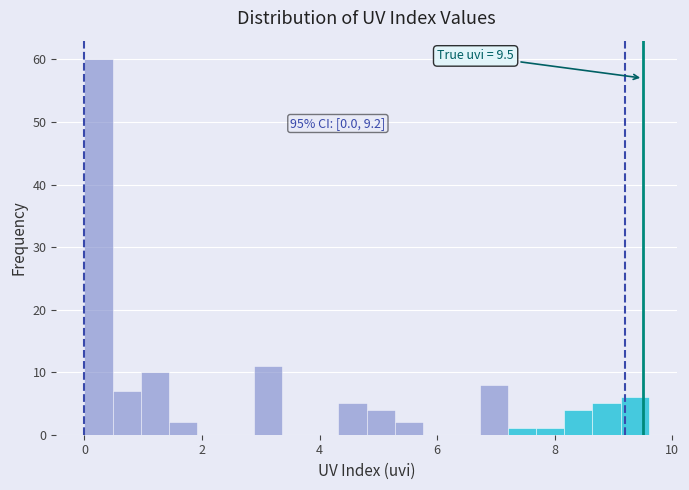

Around what value on the x-axis is the tallest bar? Give the approximate position of its centre, as read against the axis.

0.2